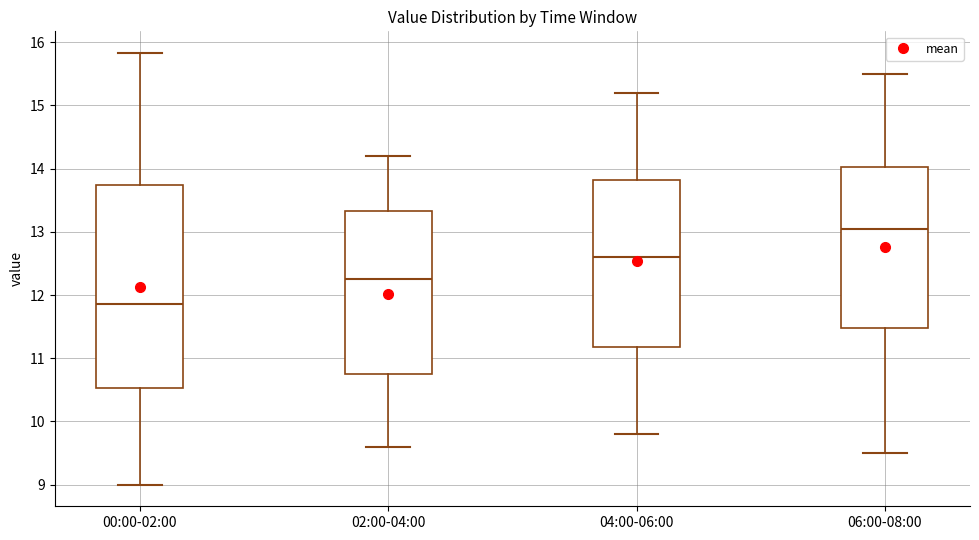

Reading left to right, transcribe this box plot: for each box, give where its median line is, the range the box spans, and where its two whiskers end, as read against the y-axis. The values are not printed on the chart, so give them approximately, as read against the axis.

00:00-02:00: median 11.9, box 10.5 to 13.7, whiskers 9.0 to 15.8
02:00-04:00: median 12.3, box 10.8 to 13.3, whiskers 9.6 to 14.2
04:00-06:00: median 12.6, box 11.2 to 13.8, whiskers 9.8 to 15.2
06:00-08:00: median 13.1, box 11.5 to 14.0, whiskers 9.5 to 15.5